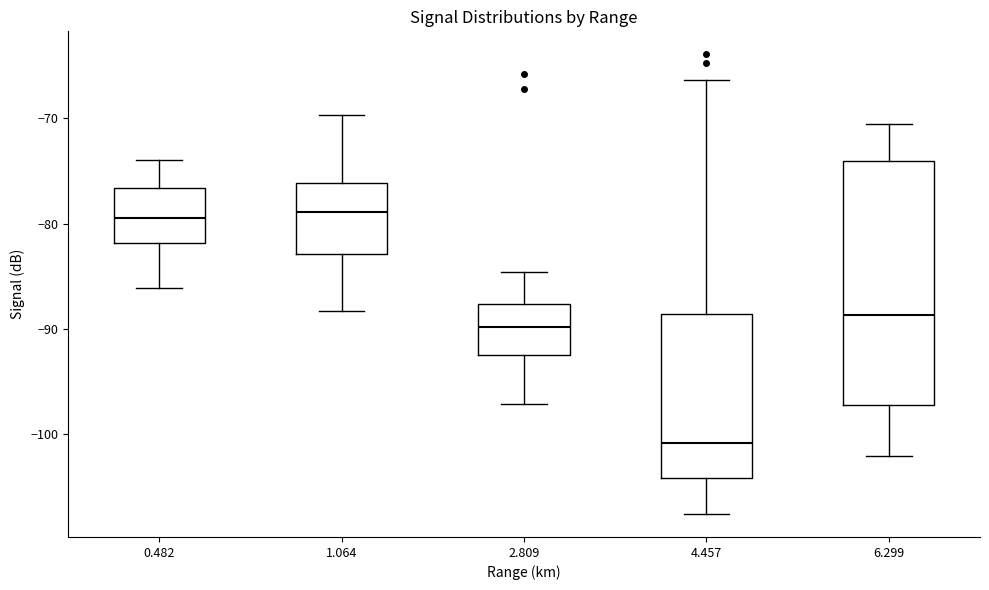

Which box has the lowest median line?

4.457